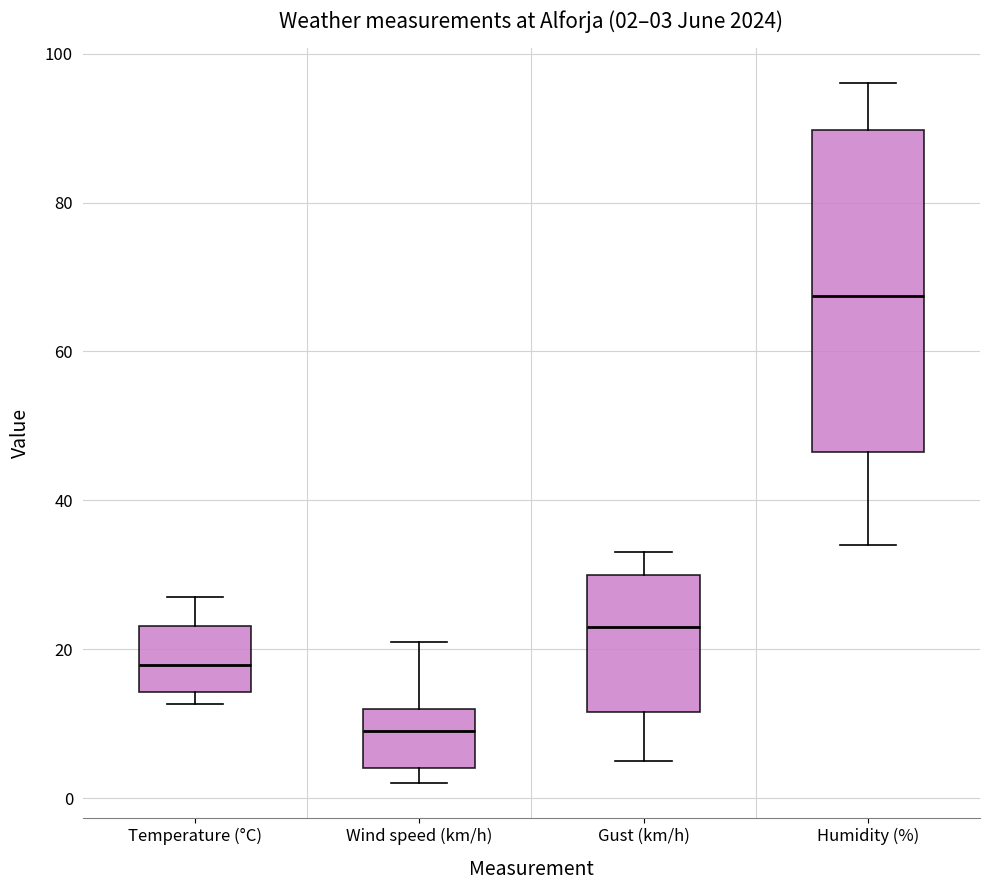

Which box has the lowest median line?

Wind speed (km/h)